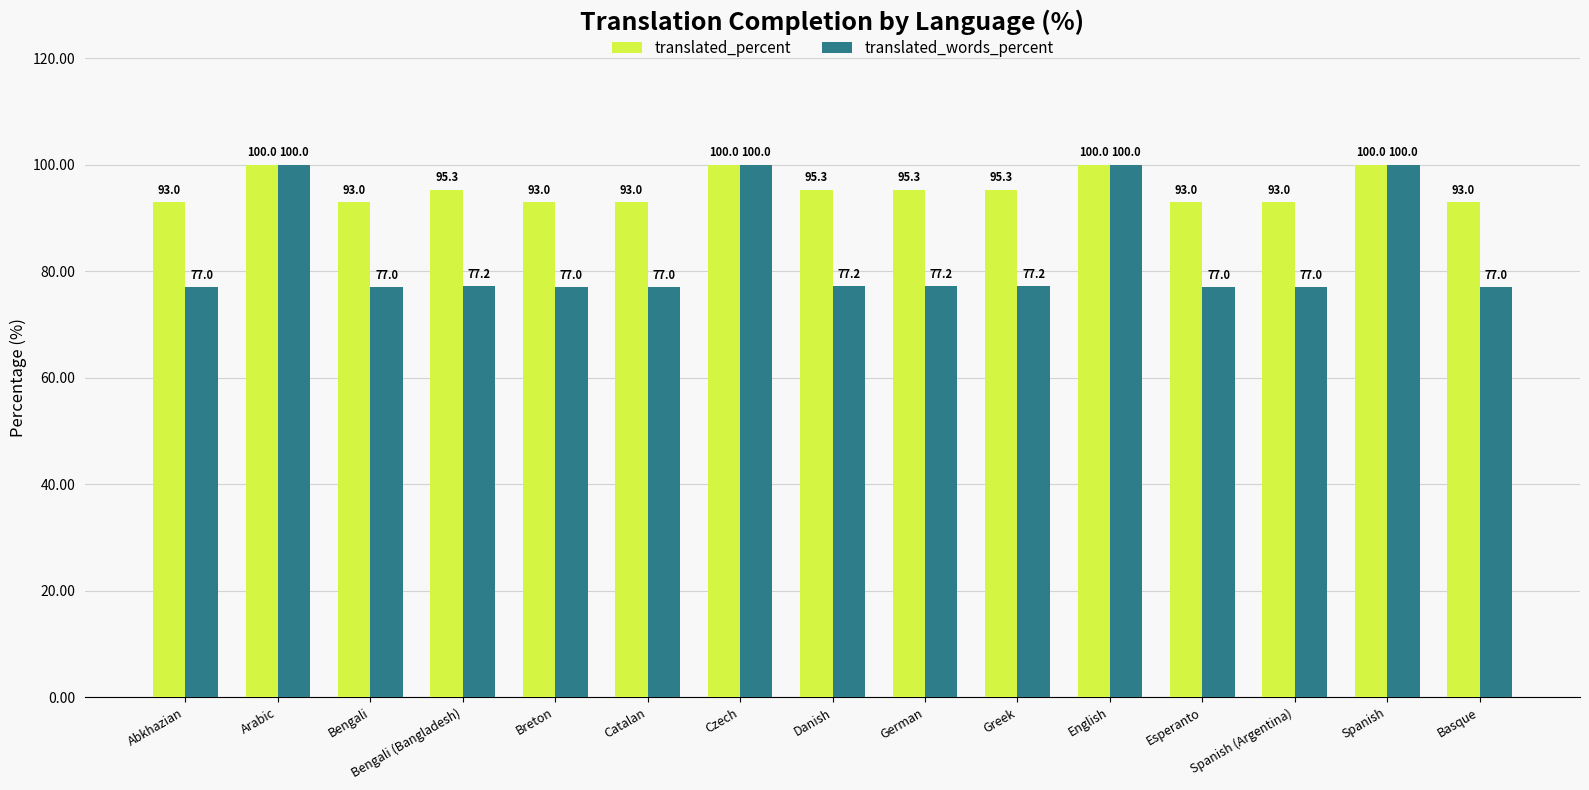

What is the lowest value of the translated_words_percent series?

77.0